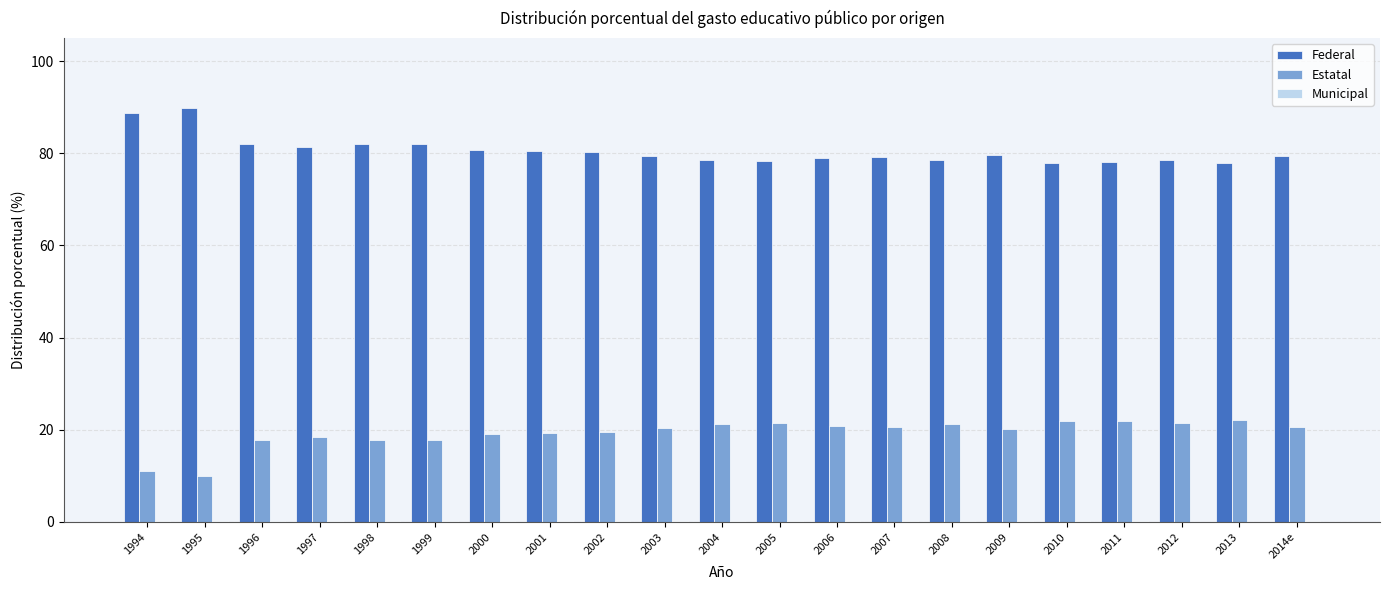

What is the sum of all Estatal values?

404.0